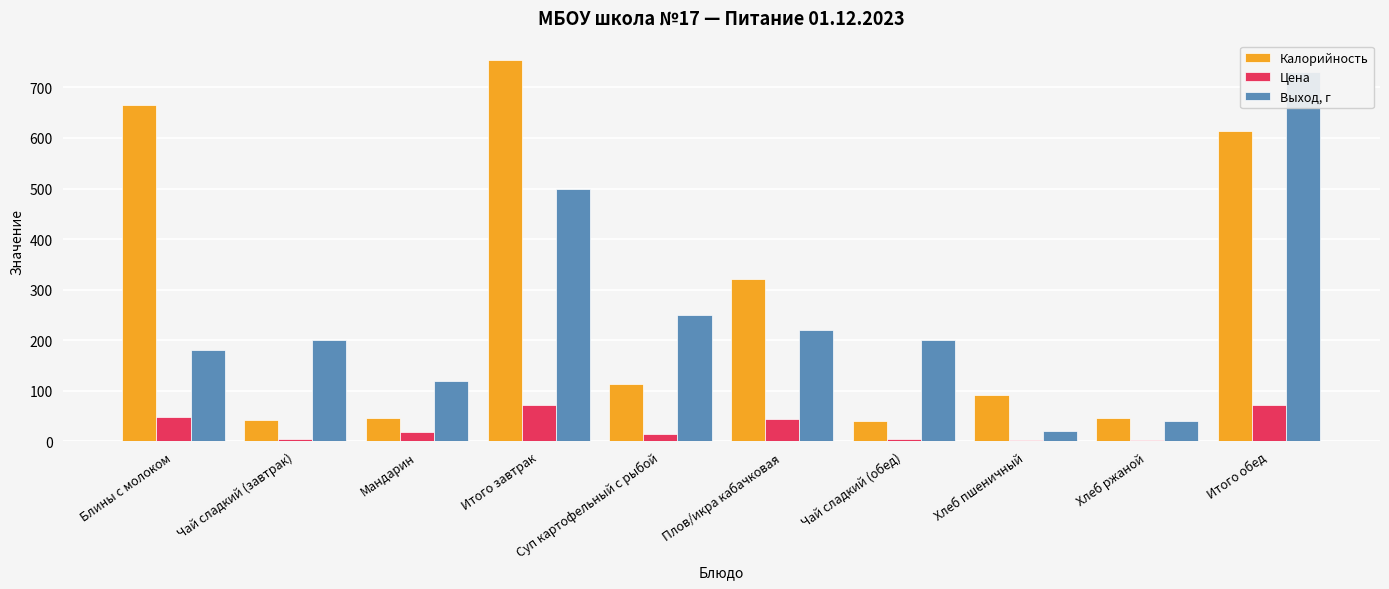

How many data points does each series have?

10